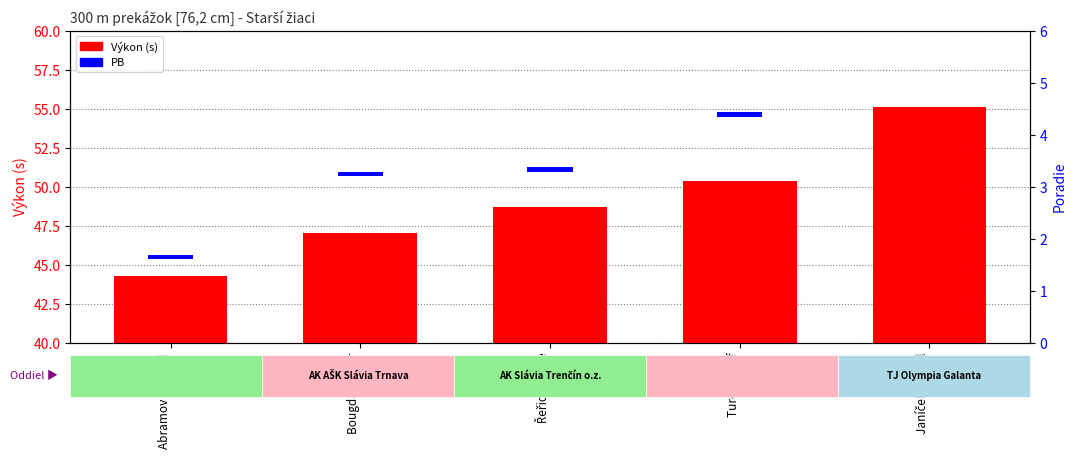

Reading left to right, extract all data points from this chart.

Abramov Michael=44.2	Bougdar Omar=47.0	Řeřicha Mike=48.7	Turek Jozef=50.4	Janíček Michal=55.1